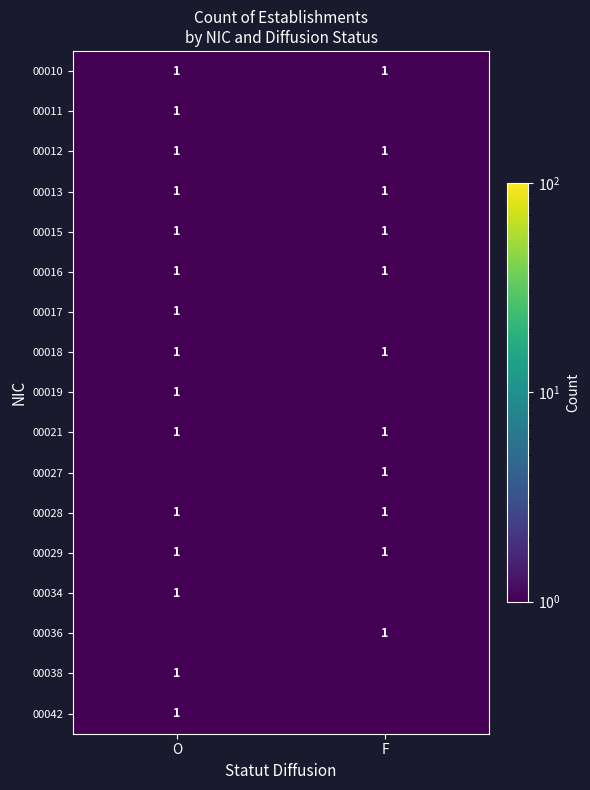

Read the 00018 value at O.

1.0